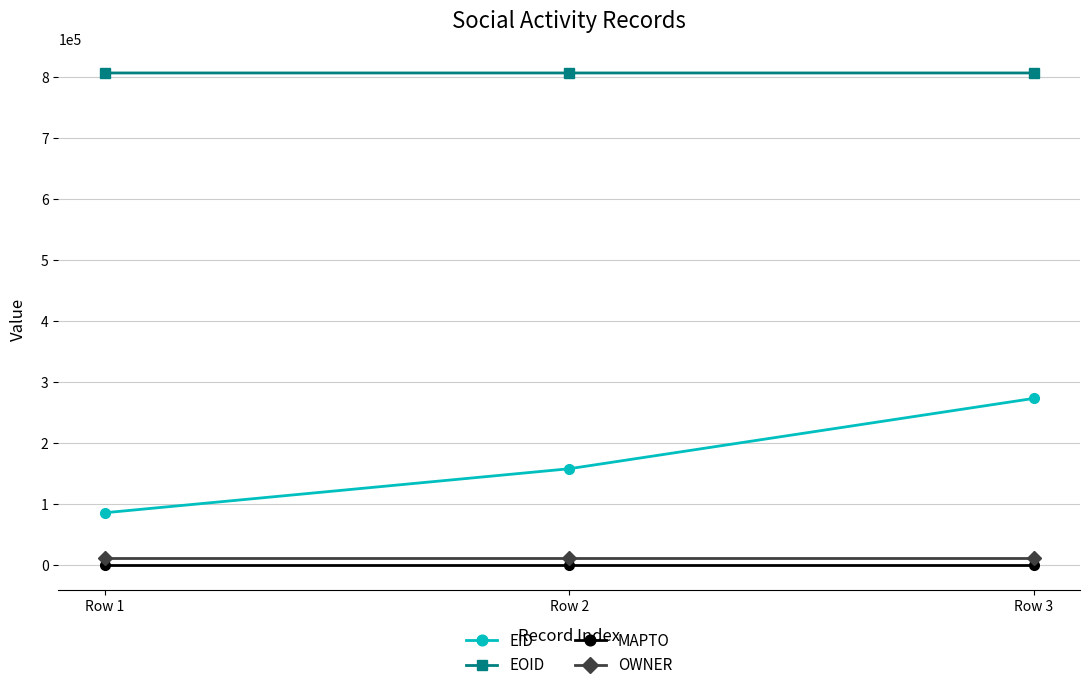

Is it true that OWNER equals 12633 at Row 2?

True